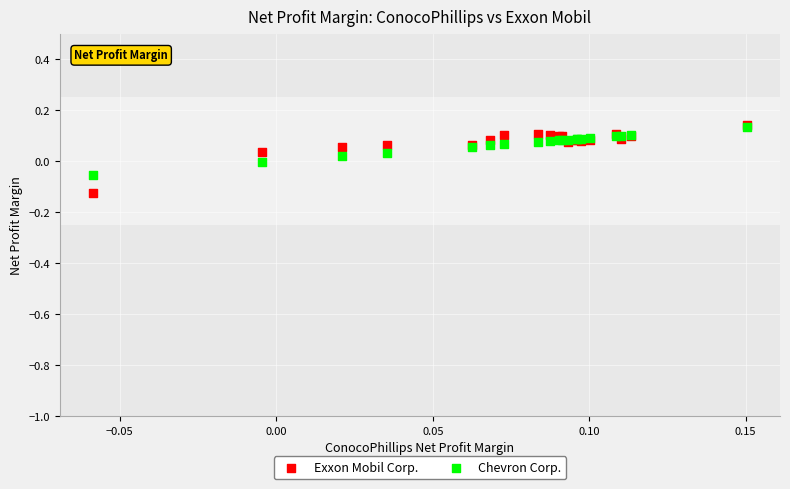

Which series reaches the minimum Y coordinate?

Exxon Mobil Corp.